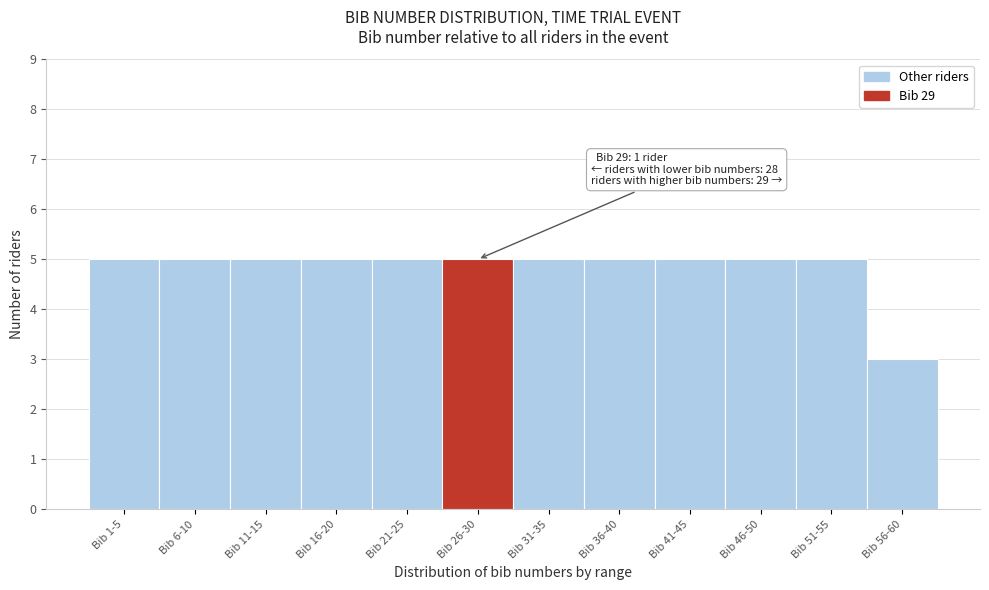

Reading left to right, list all the values displayed in this chart.

Bib 1-5=5	Bib 6-10=5	Bib 11-15=5	Bib 16-20=5	Bib 21-25=5	Bib 26-30=5	Bib 31-35=5	Bib 36-40=5	Bib 41-45=5	Bib 46-50=5	Bib 51-55=5	Bib 56-60=3